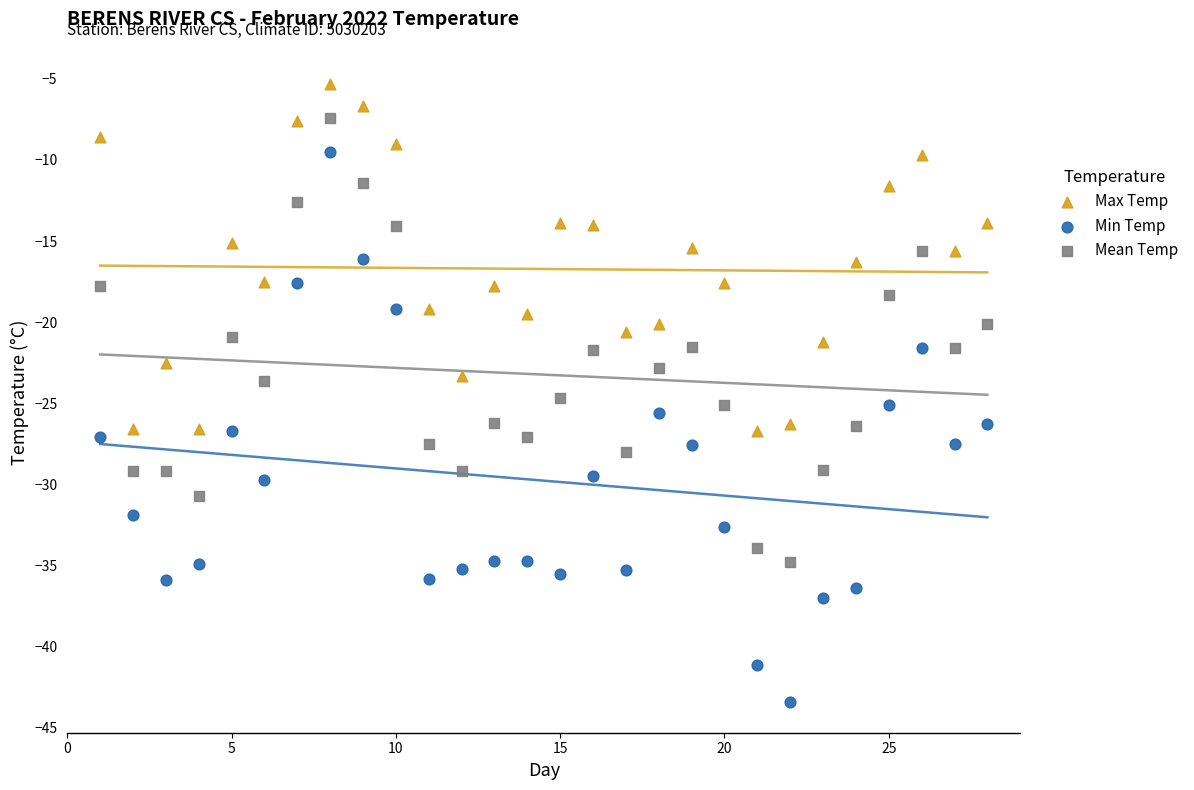

Across all data points, what is the range of Y values (max minus min)?

38.1